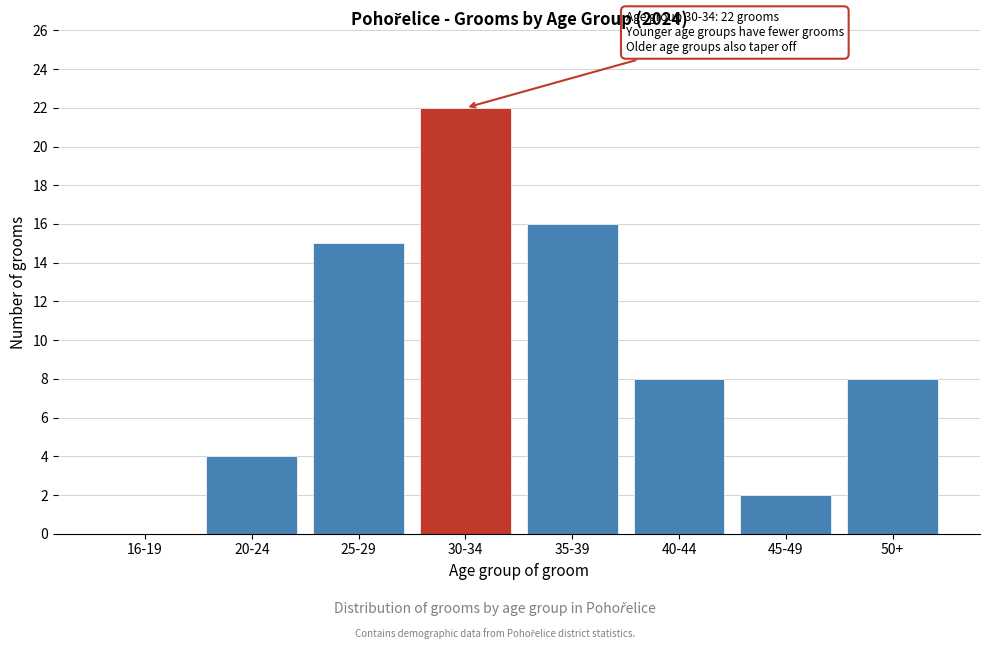

Reading left to right, transcribe all the data shown in this chart.

16-19=0	20-24=4	25-29=15	30-34=22	35-39=16	40-44=8	45-49=2	50+=8